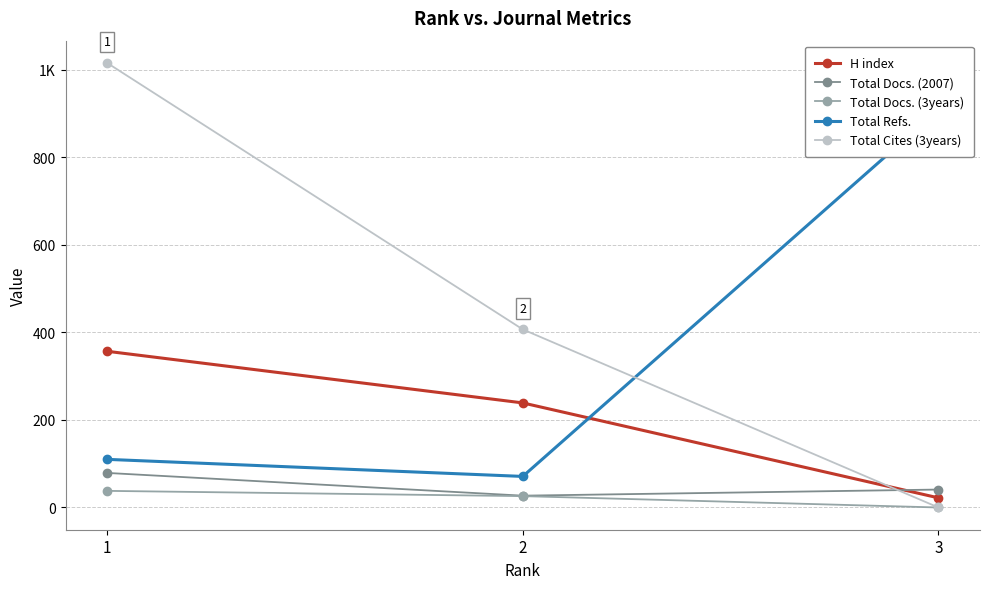

Where is H index nearest to the value 189?

2